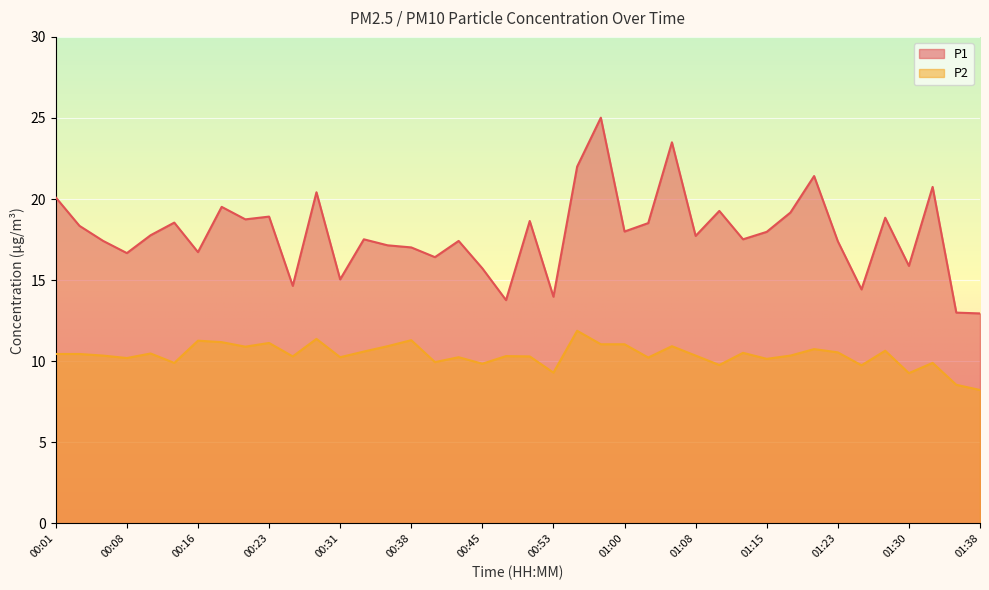

Rank the series by their maximum value, from lowest to highest.

P2, P1